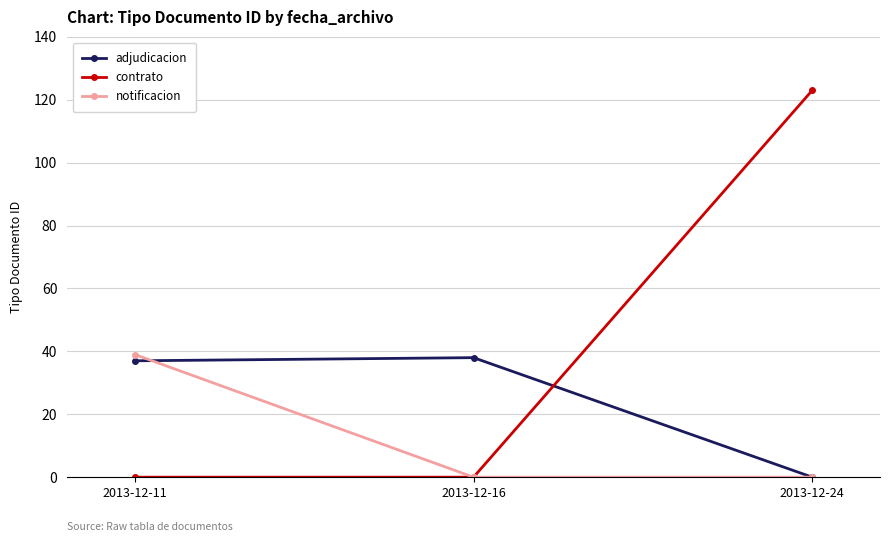

Count the number of data series in this chart.

3